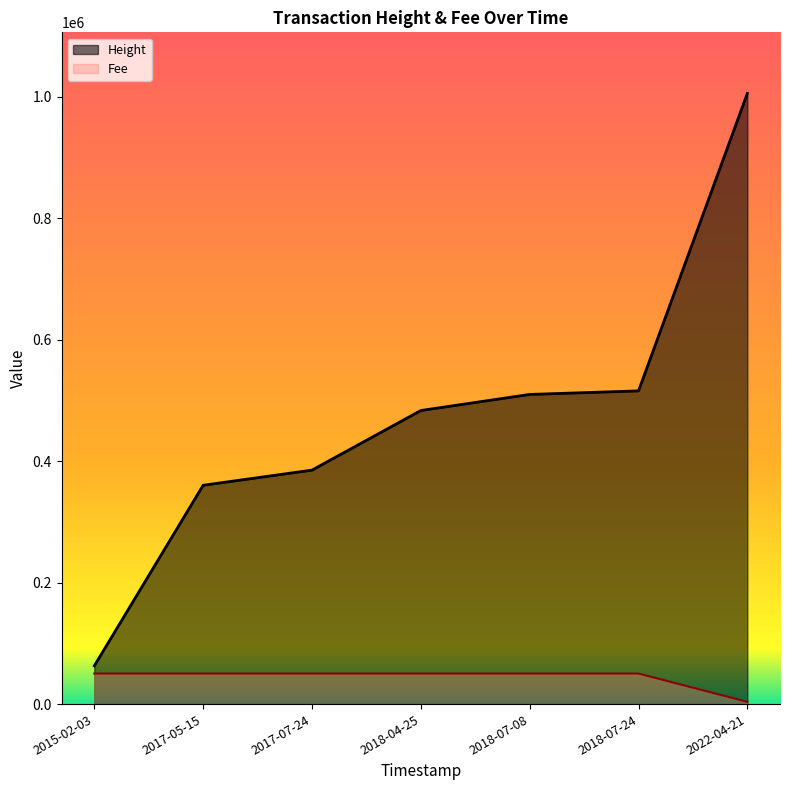

Does the chart display data point markers on the line(s)?

No